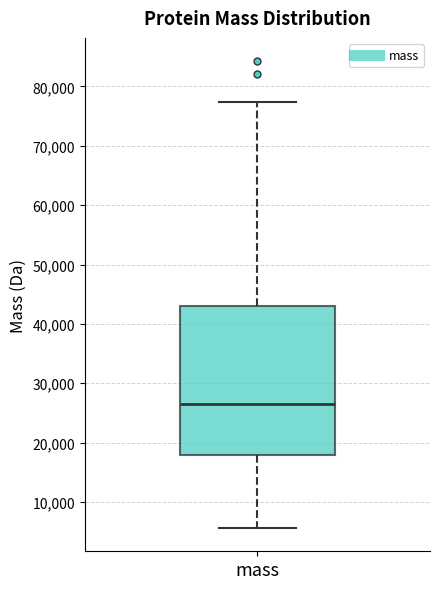

Read this box plot against the y-axis: the position of the median line, the range covered by the box, and the ends of both whiskers. The values are not printed on the chart, so give them approximately, as read against the axis.

median 26000, box 18000 to 43000, whiskers 6000 to 77000